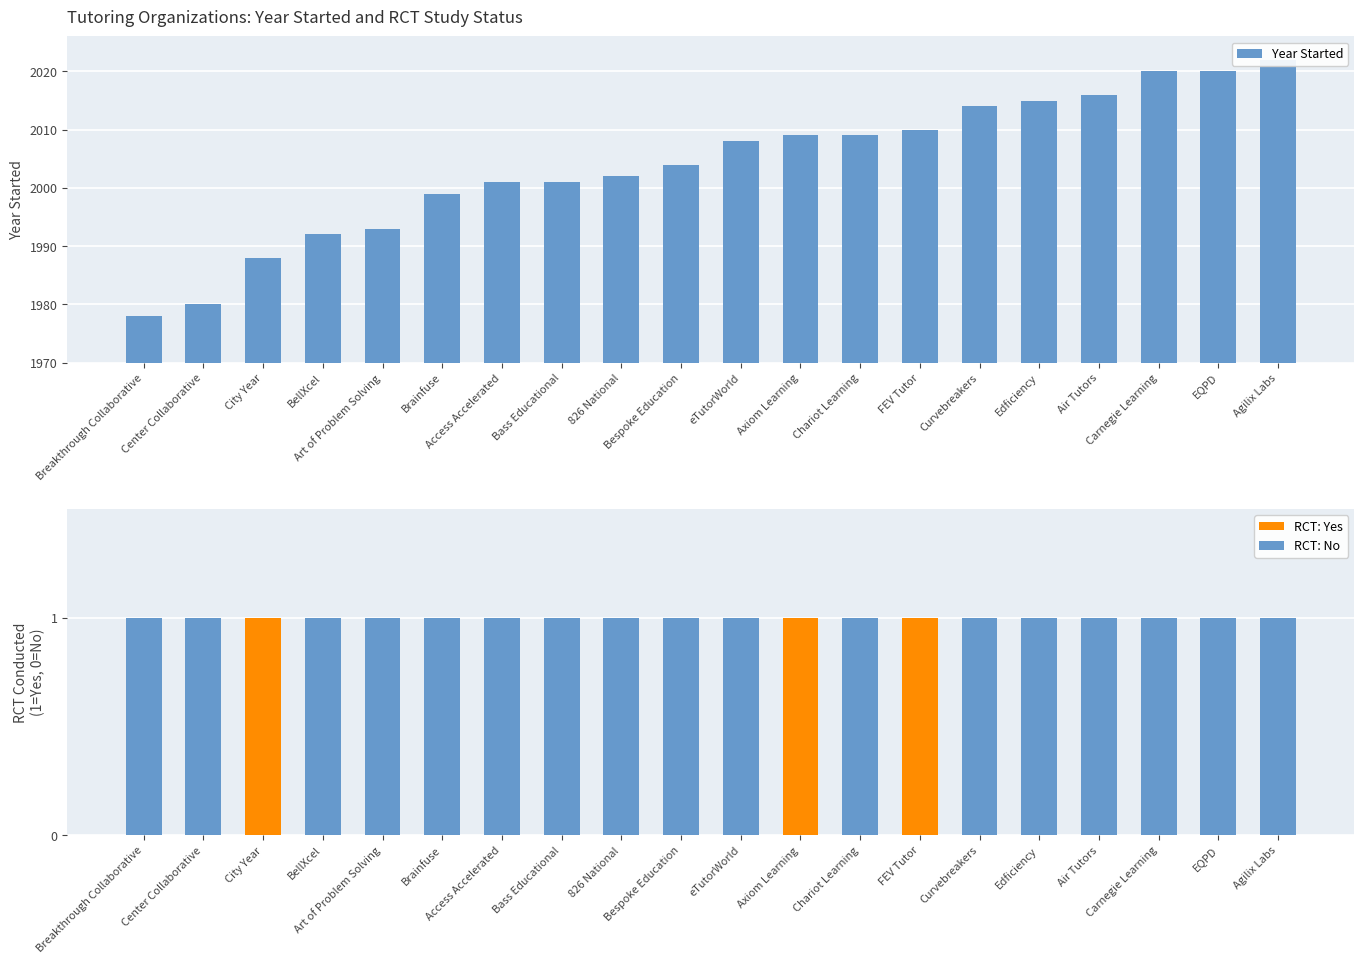

True or false: RCT: No has a value of -1 at City Year.

False